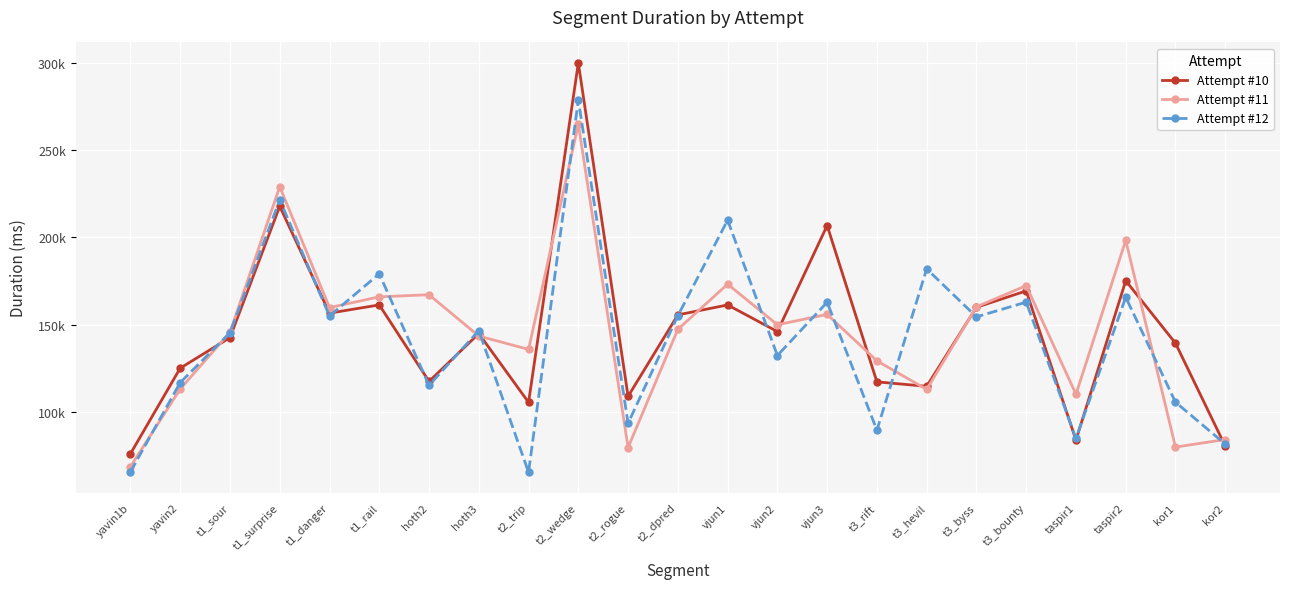

Between t3_byss and vjun1, which is larger?

vjun1